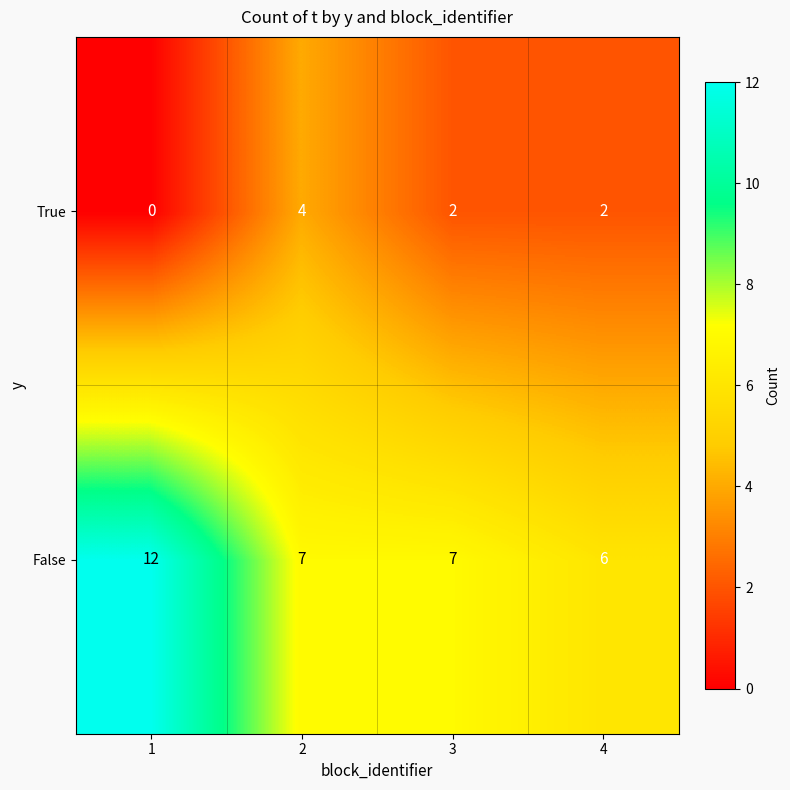

Reading left to right, what are all the values shown in this chart?

True: 0	4	2	2
False: 12	7	7	6